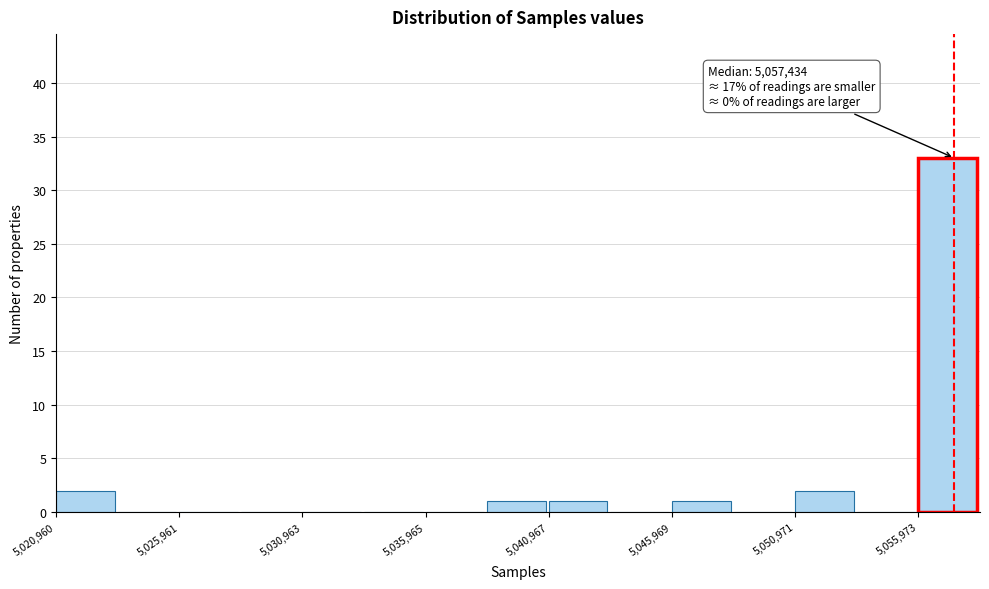

Around what value on the x-axis is the tallest bar? Give the approximate position of its centre, as read against the axis.

5057000